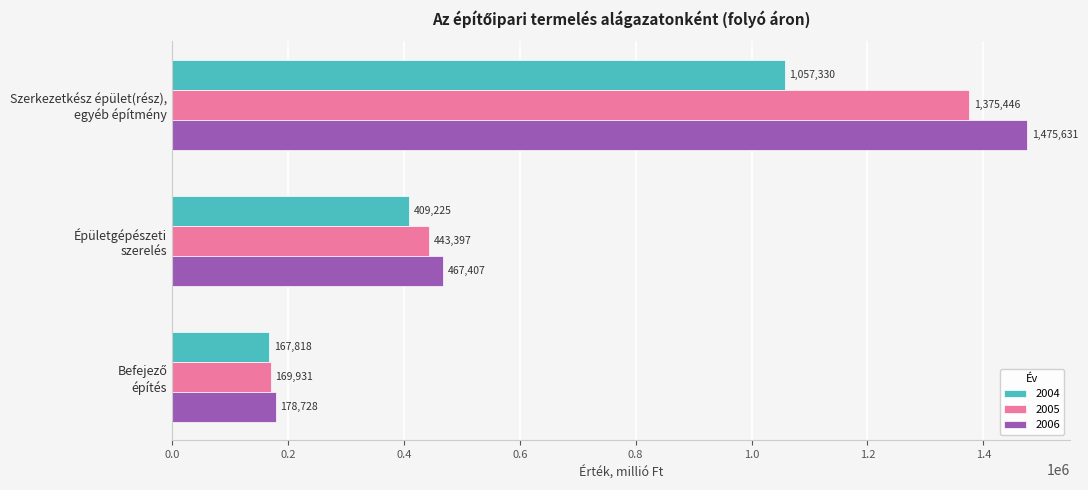

What is the sum of all 2006 values?

2121766